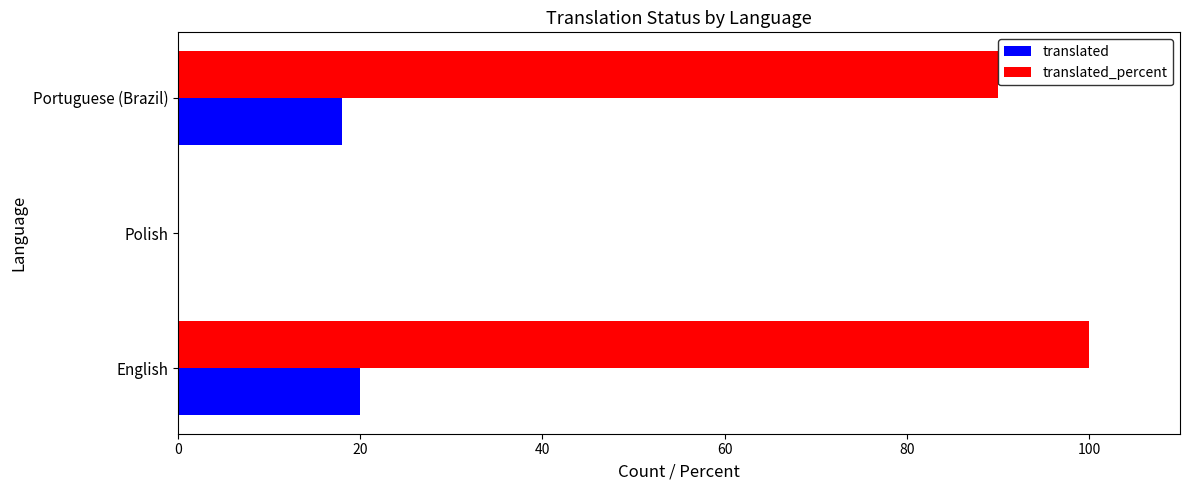

What is the sum of the translated_percent values at English and Portuguese (Brazil)?

190